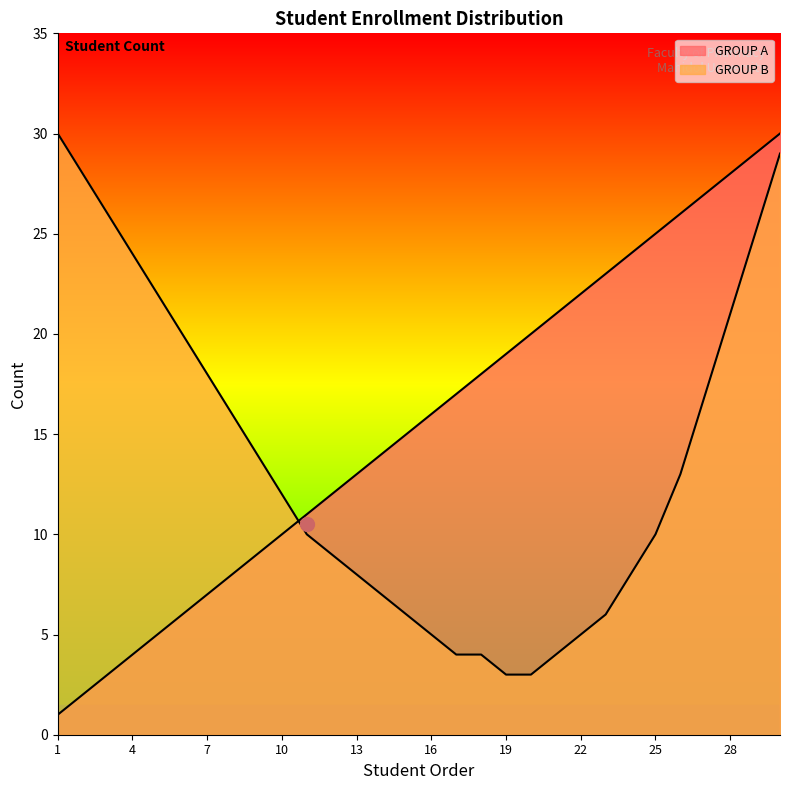

Rank the series by their maximum value, from highest to lowest.

GROUP A, GROUP B